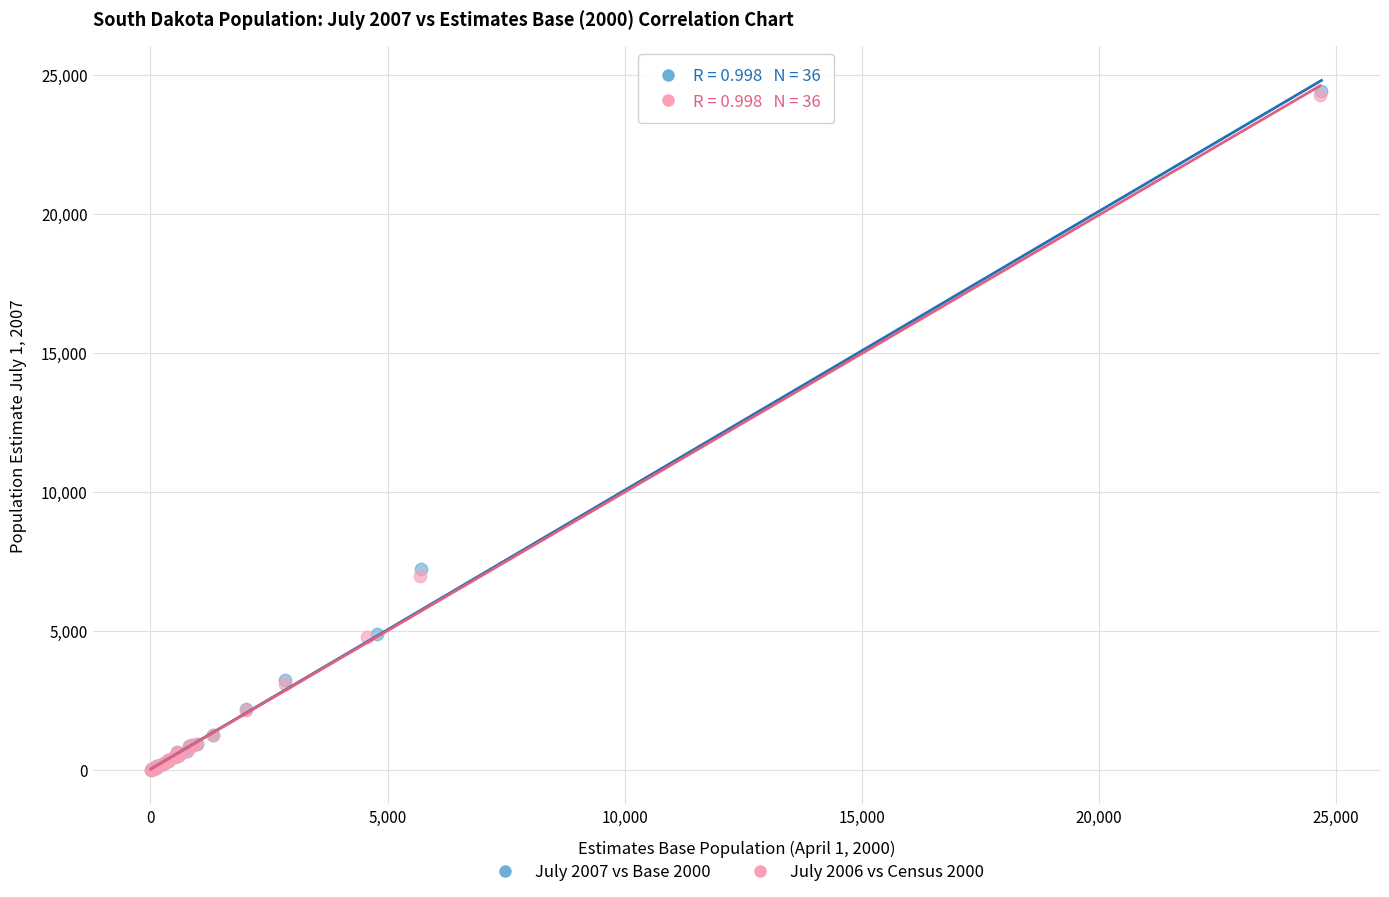

What are all the series names shown in the legend?

July 2007 vs Base 2000, July 2006 vs Census 2000